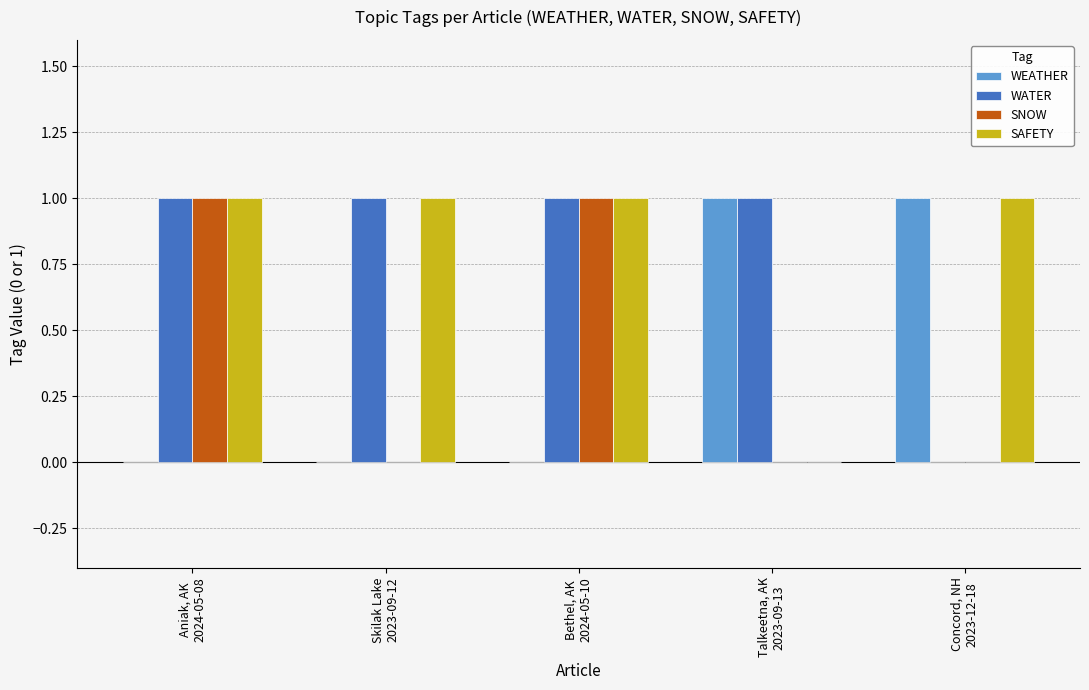

What are all the series names shown in the legend?

WEATHER, WATER, SNOW, SAFETY